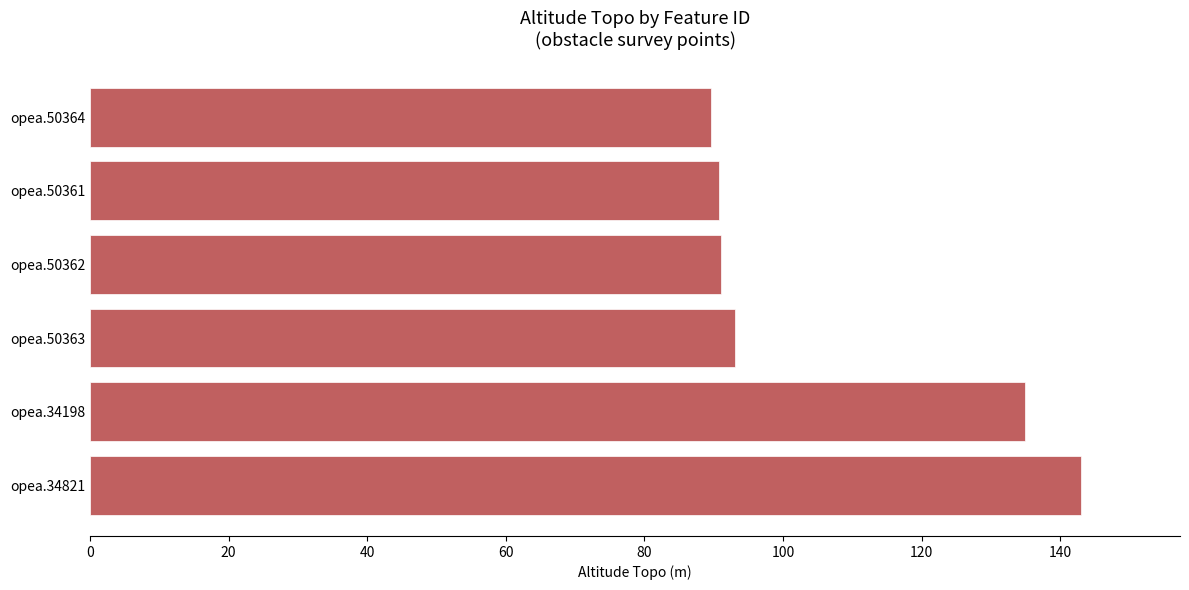

Are the bars horizontal?

Yes